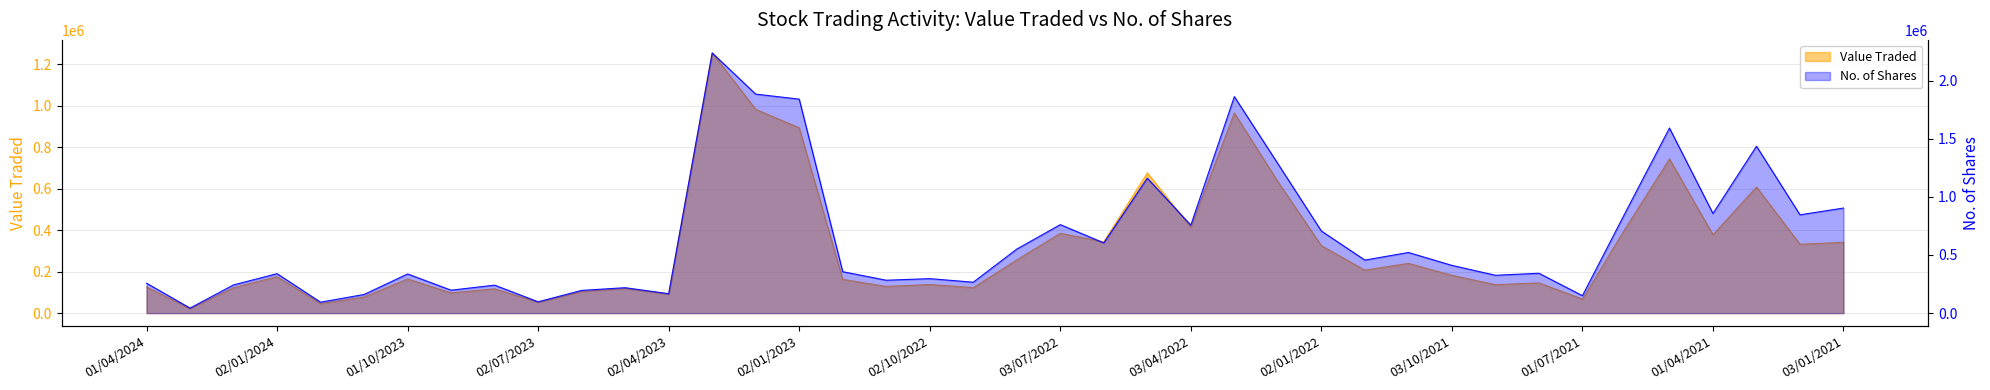

What is the spread (max minus min) of values at 01/11/2023?

82688